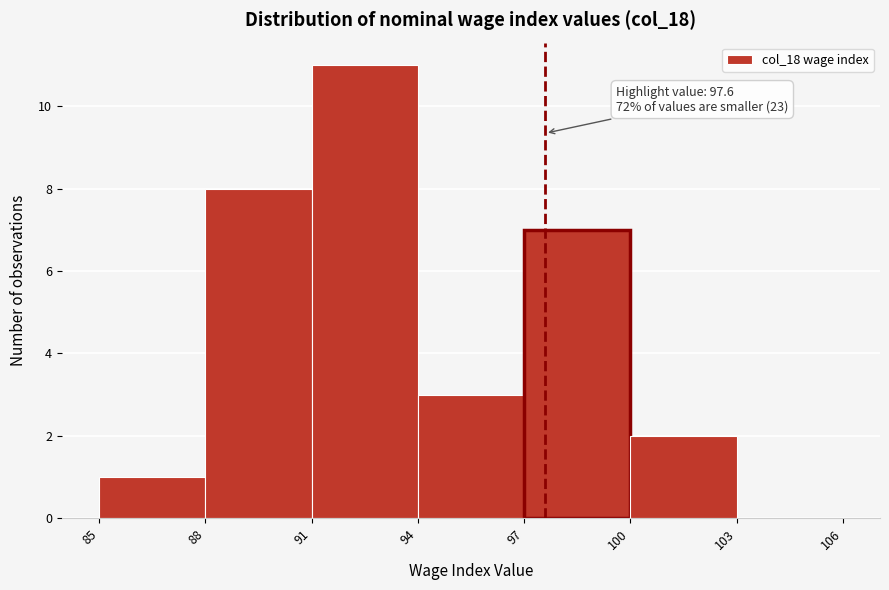

Over which range of the x-axis is the bar tallest?

91 to 94